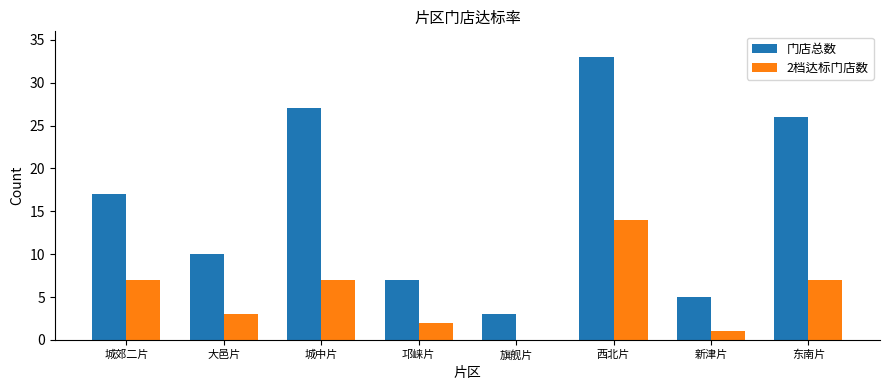

How many data points does each series have?

8